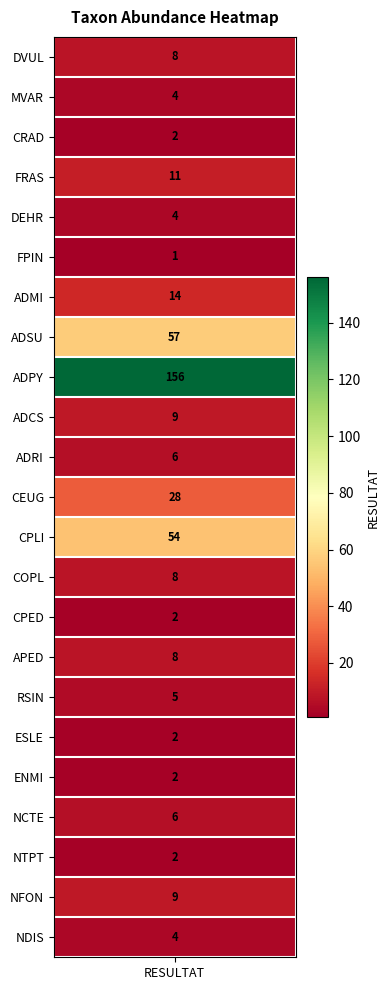

What is the average value?

17